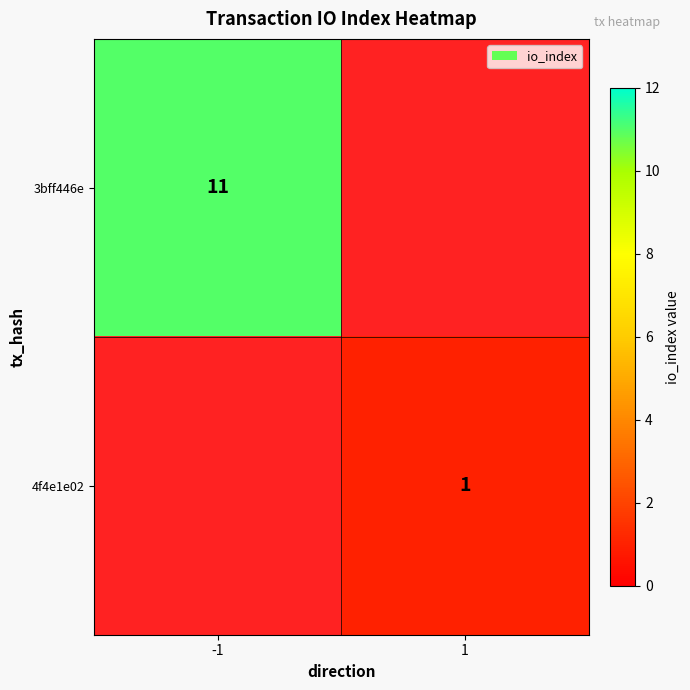

The value of 3bff446e at -1 is 4. True or false?

False